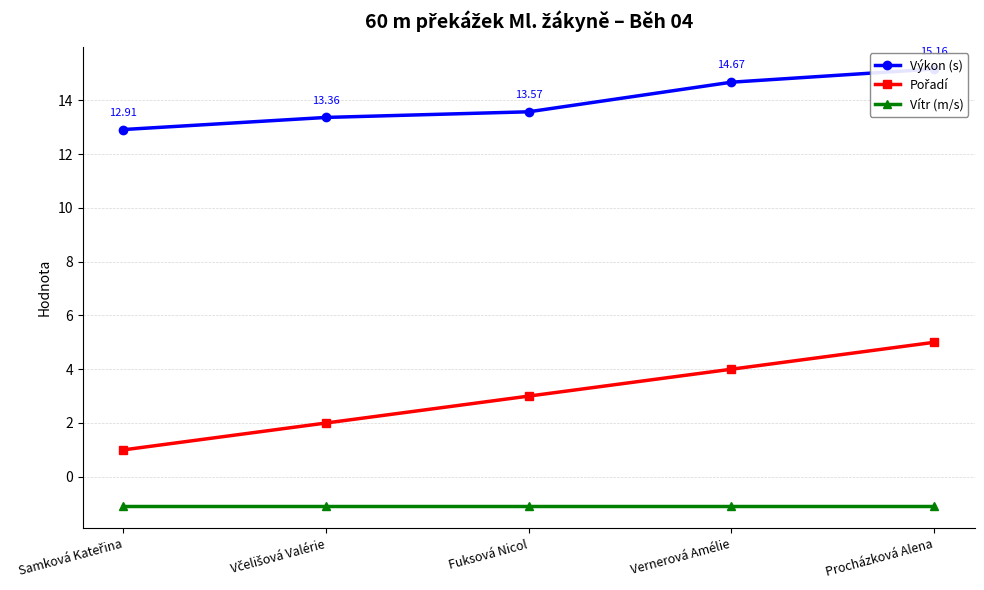

Which series changed the most between Fuksová Nicol and Vernerová Amélie?

Výkon (s)